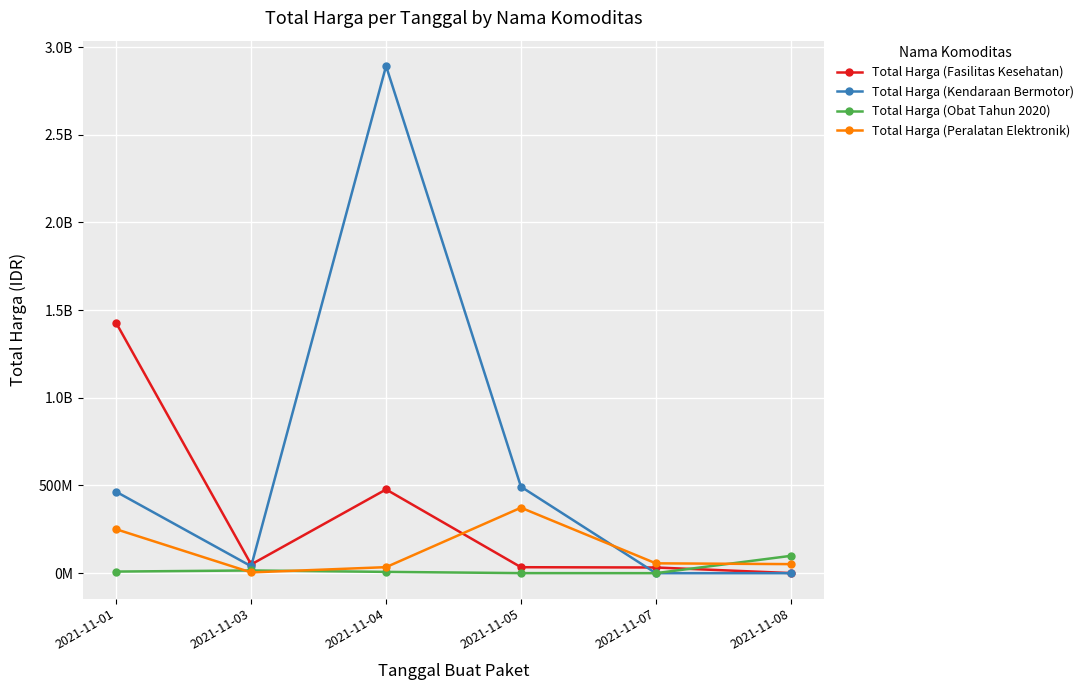

Rank the series at 2021-11-01 from highest to lowest value.

Total Harga (Fasilitas Kesehatan), Total Harga (Kendaraan Bermotor), Total Harga (Peralatan Elektronik), Total Harga (Obat Tahun 2020)